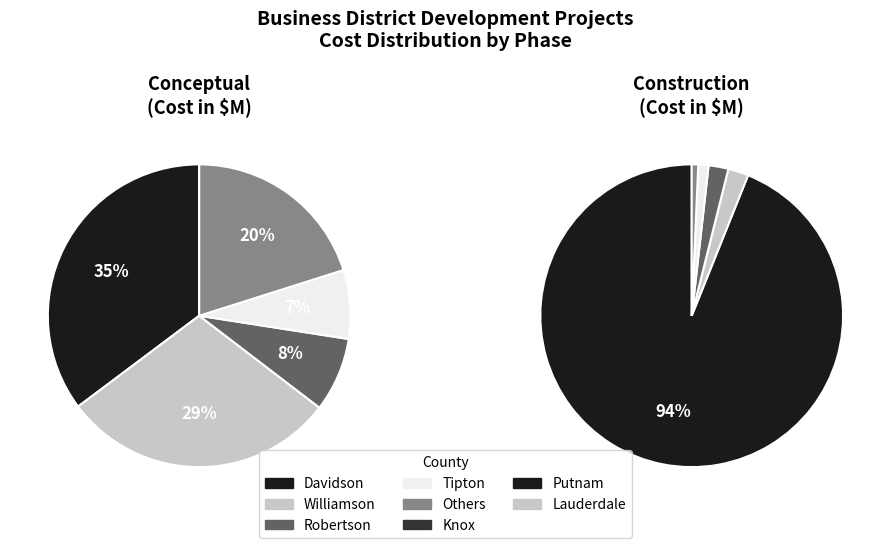

Which category has the biggest portion of the pie?

Davidson